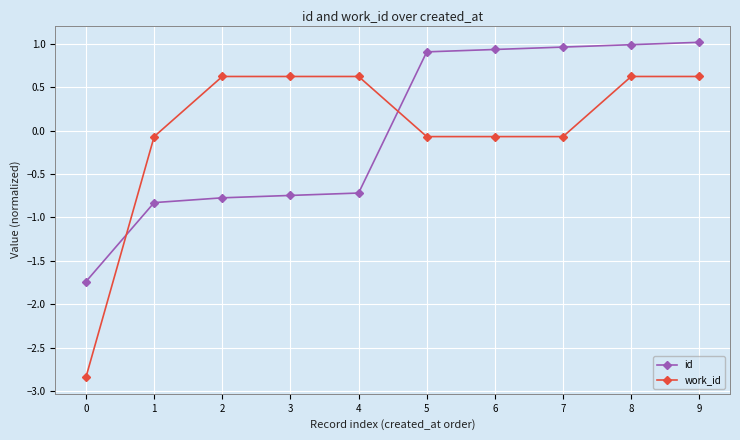

True or false: work_id has a value of -0.1 at 7.

True